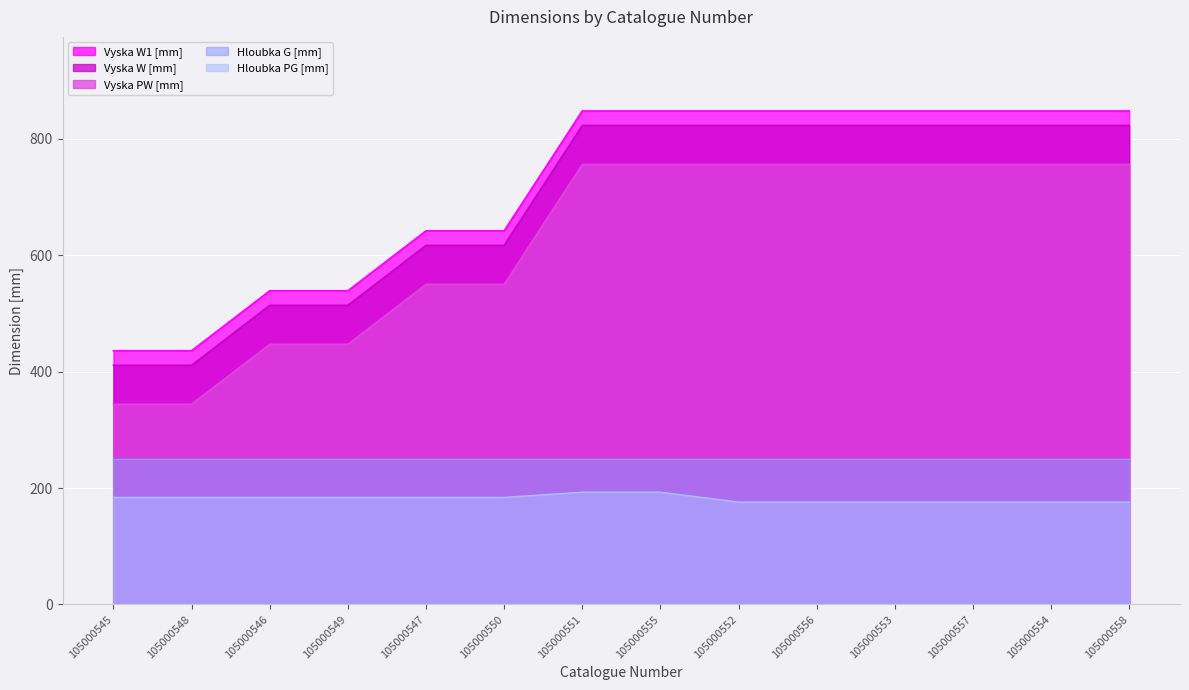

What are all the series names shown in the legend?

Vyska W1 [mm], Vyska W [mm], Vyska PW [mm], Hloubka G [mm], Hloubka PG [mm]